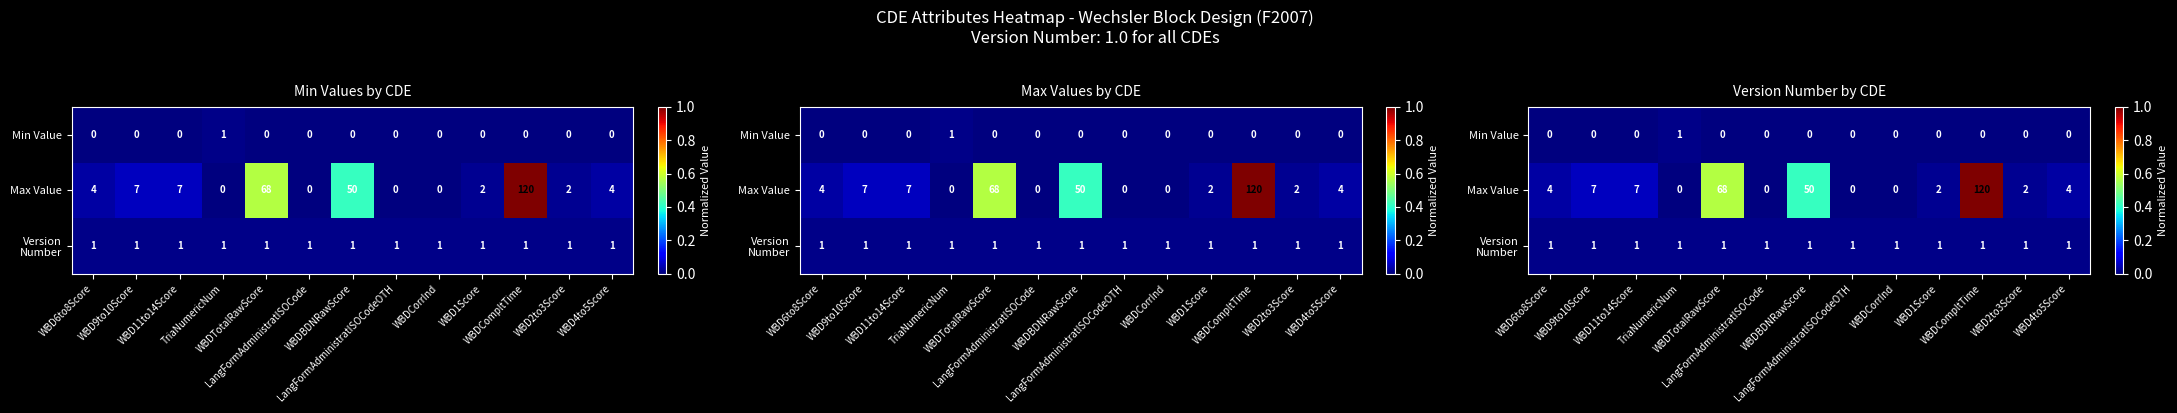

Which category has the highest value in the Version Number series?

WBD6to8Score